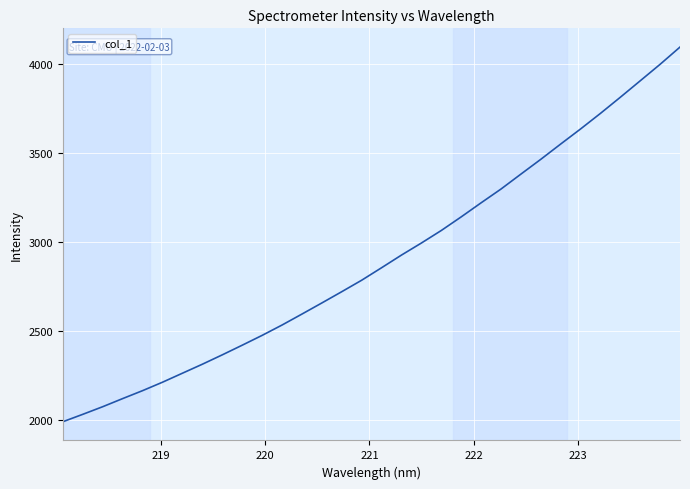

How many series are shown in this chart?

1